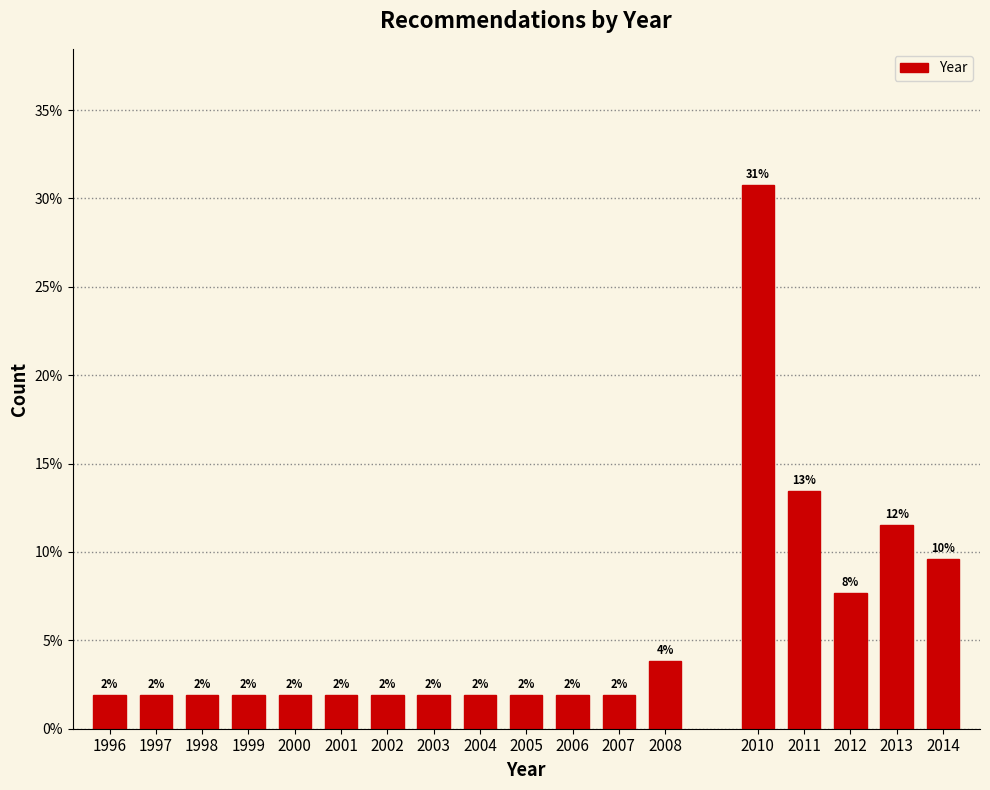

Does the chart contain any negative values?

No